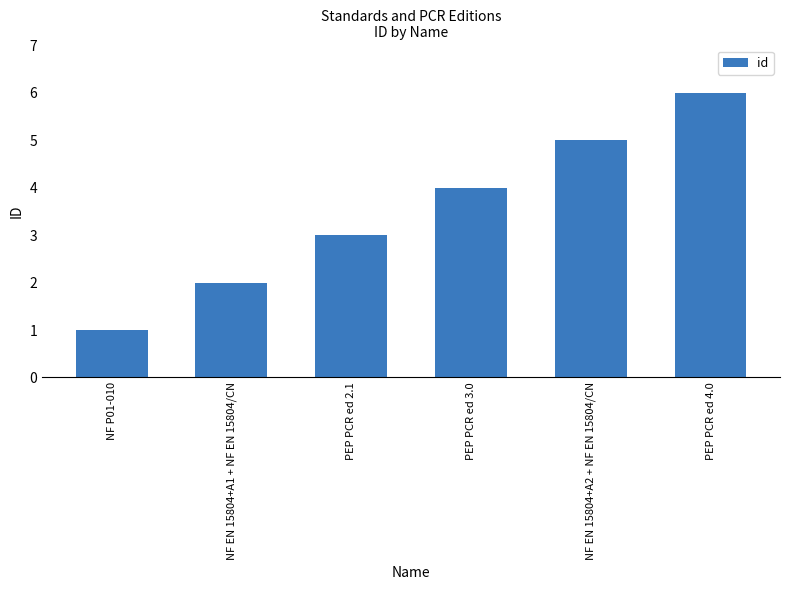

Where is the data nearest to the value 3?

PEP PCR ed 2.1